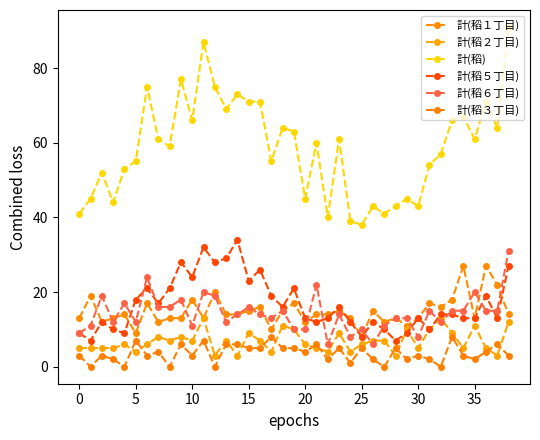

How many interior local valleys does the 計(稻１丁目) series have?

11